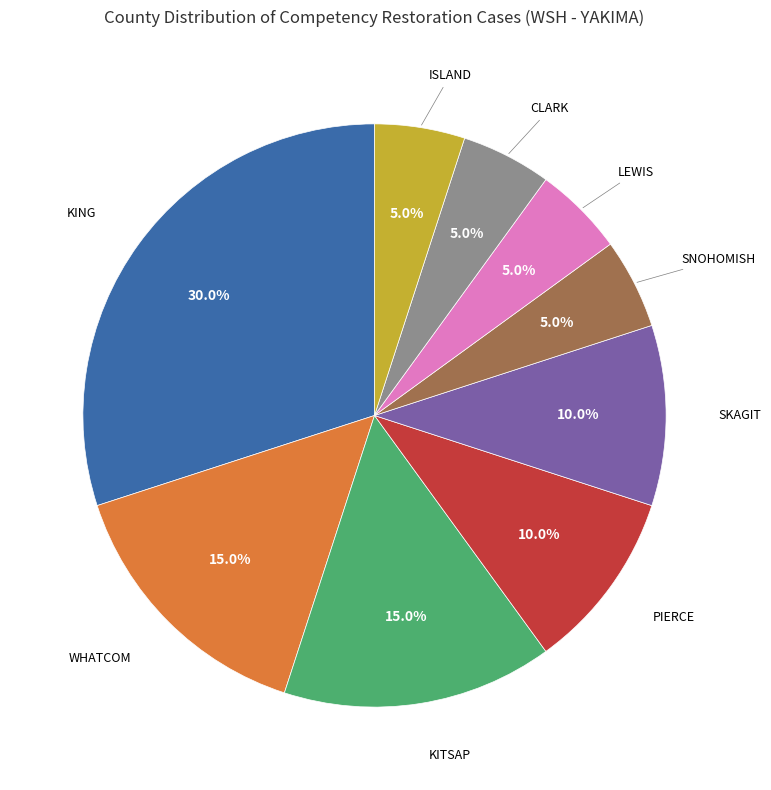

How much of the chart is everything except LEWIS?

95.0%